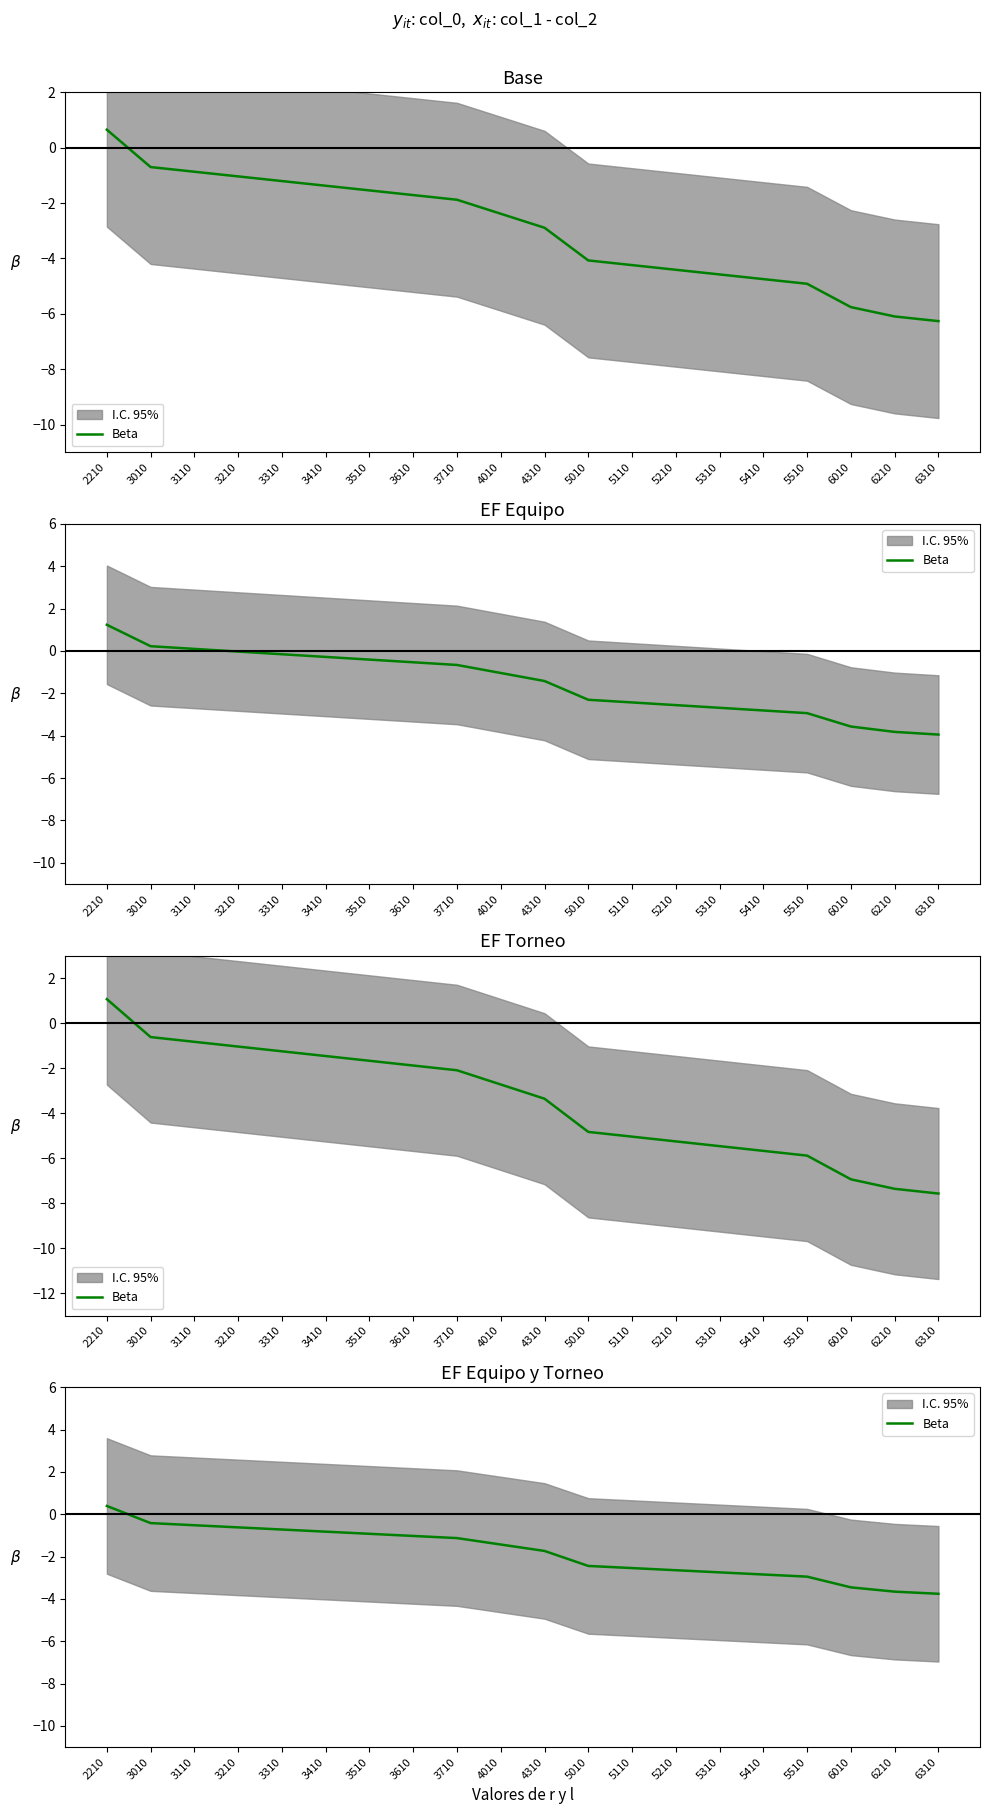

Does the chart display data point markers on the line(s)?

No